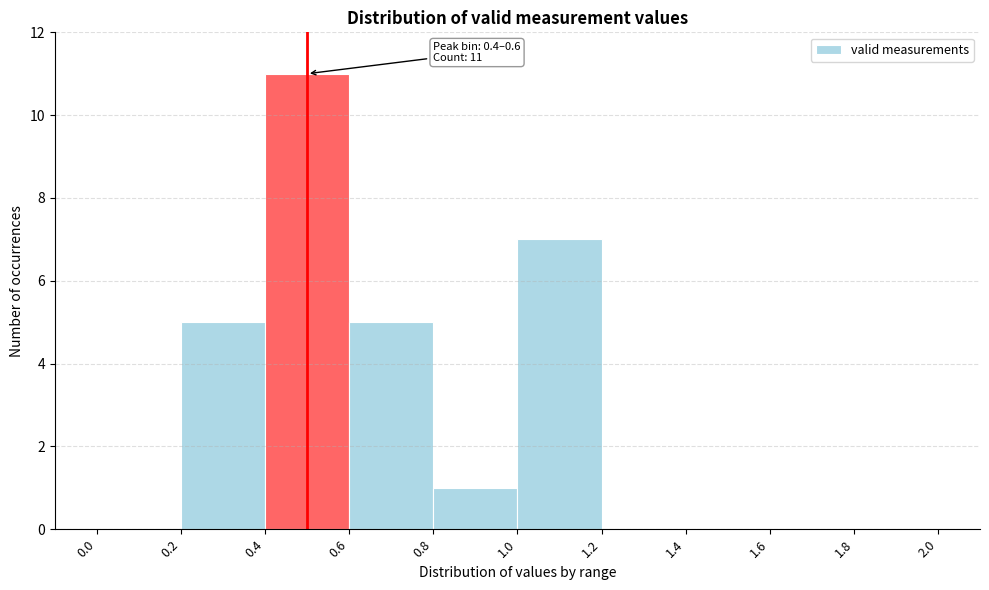

Over which range of the x-axis is the bar tallest?

0.4 to 0.6